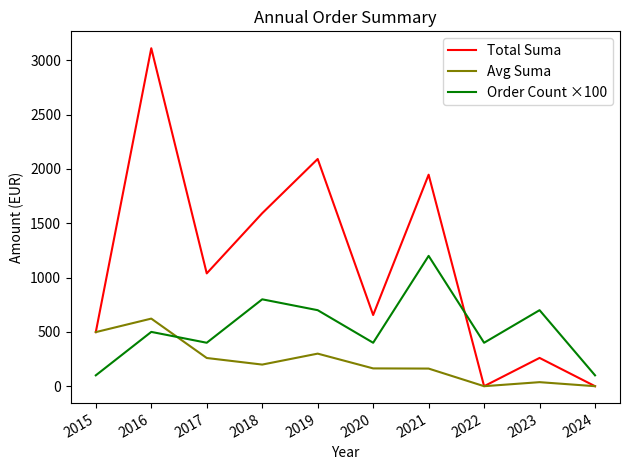

What is the highest value of the Total Suma series?

3112.0